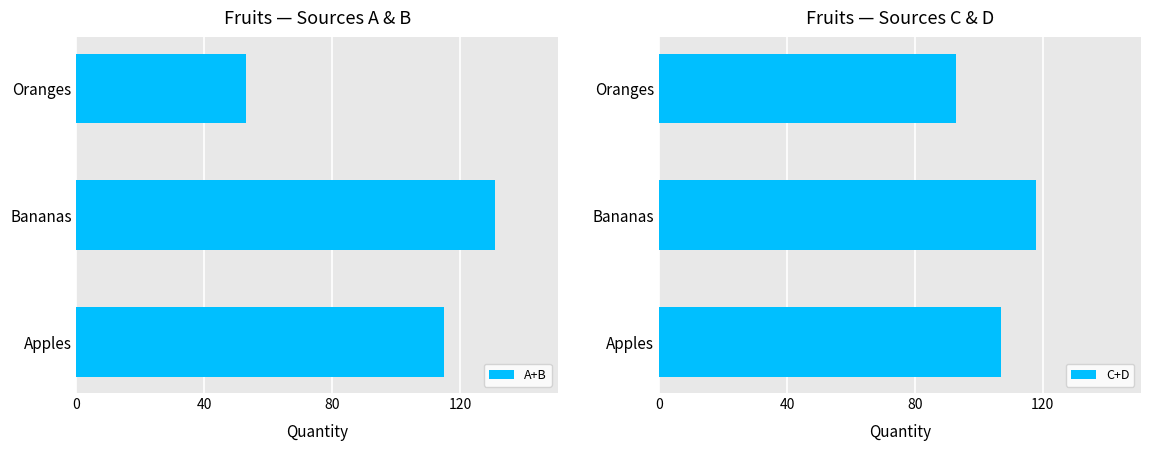

What is the average value of the A+B series?

100